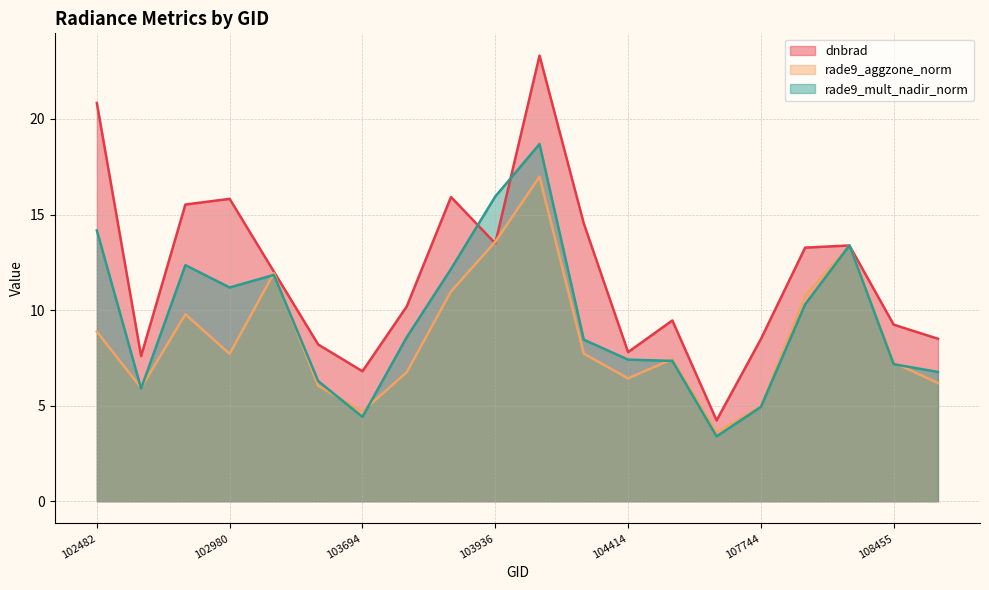

What is the smallest value displayed?

3.4